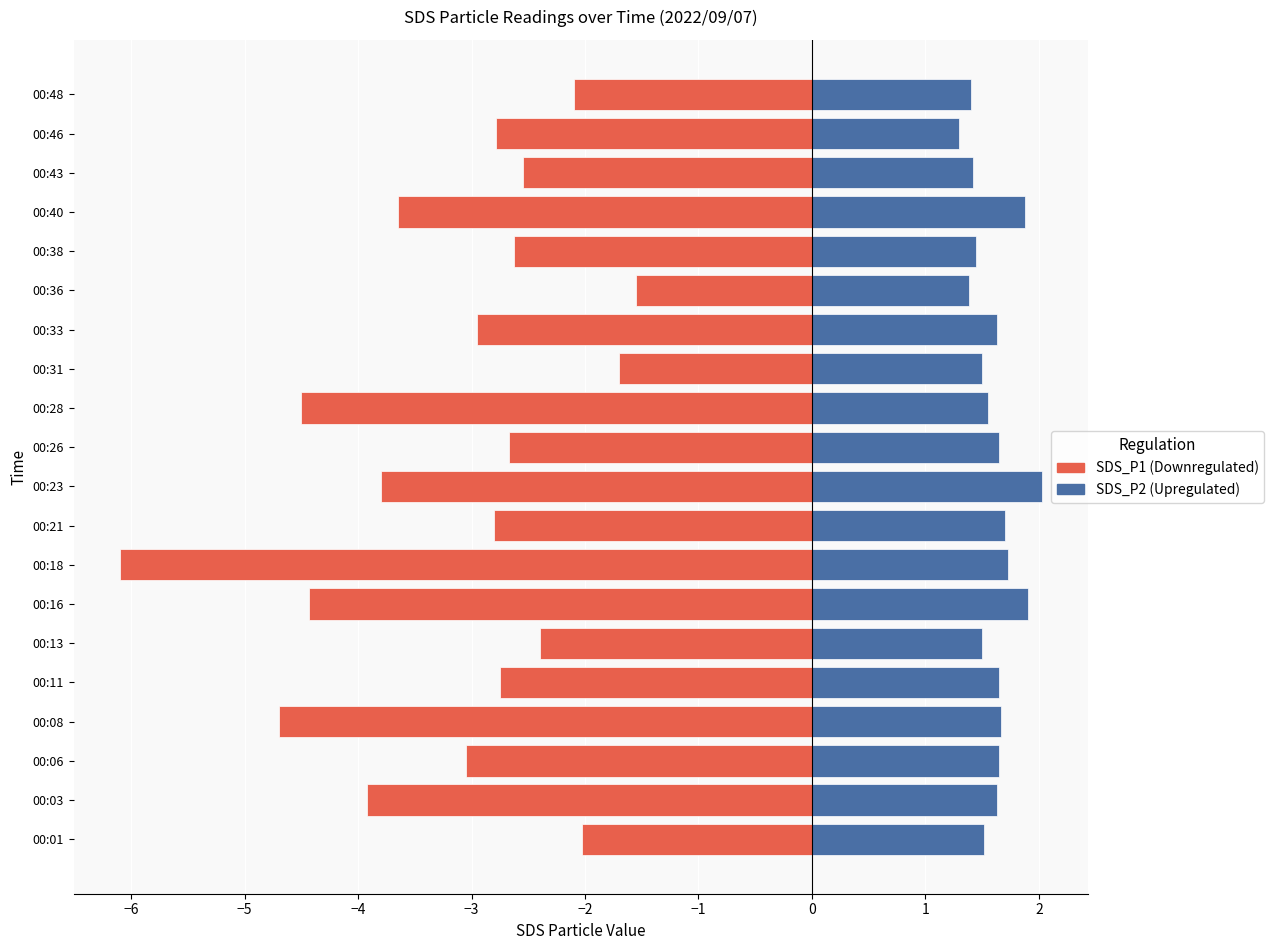

At 00:08, list the series in order from largest to smallest.

SDS_P2 (Upregulated), SDS_P1 (Downregulated)